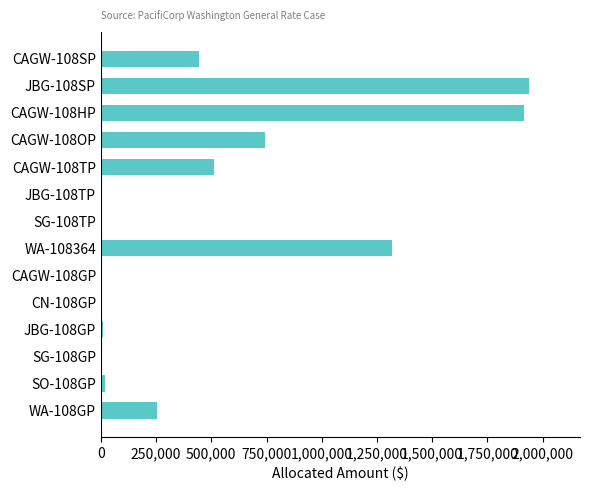

What is the average value?

511714.9